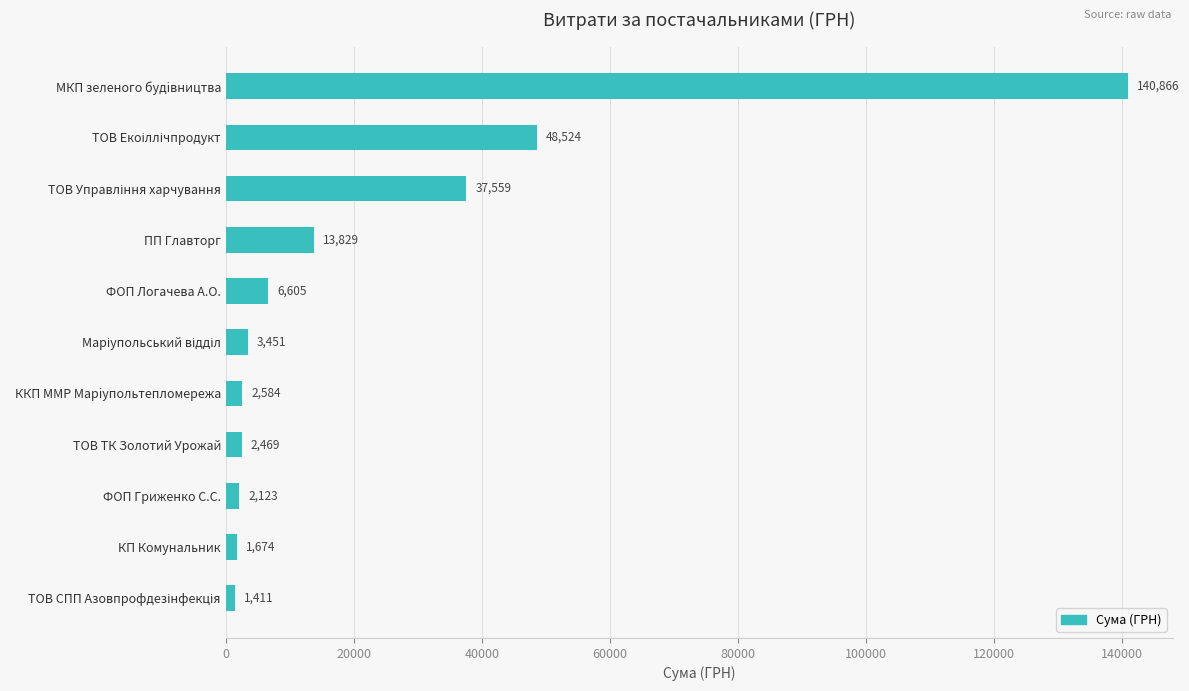

Count the number of data series in this chart.

1